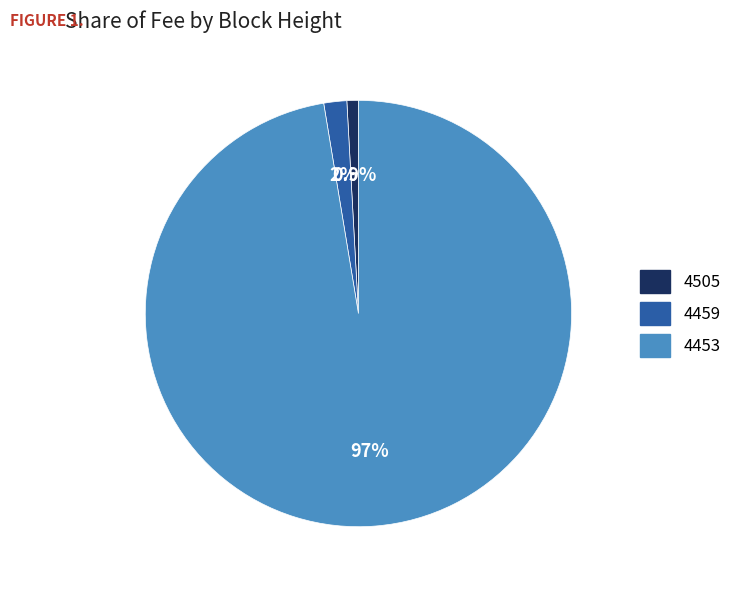

How many slices are in this pie chart?

3